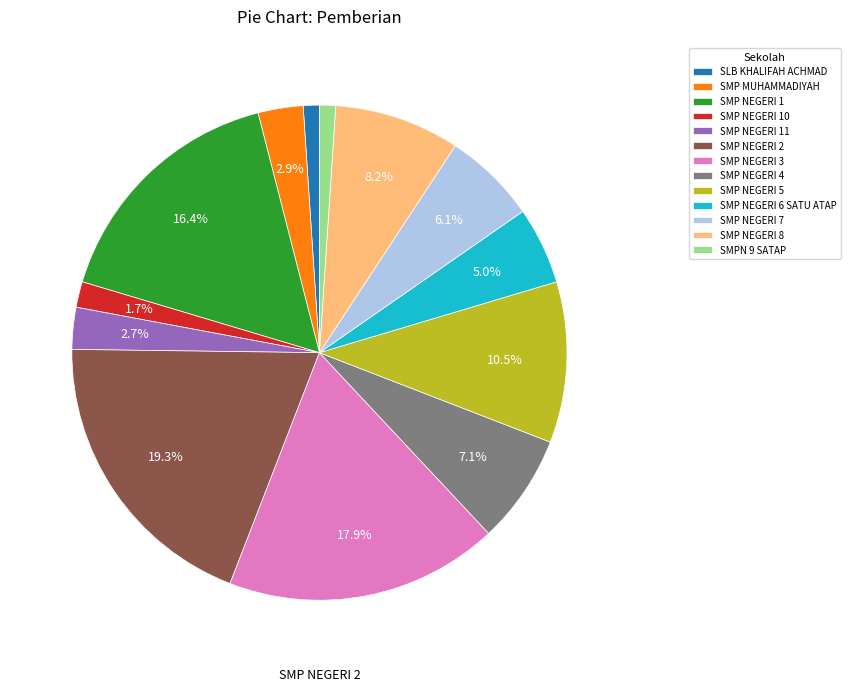

To the nearest percent, what percentage of the pie is SMP NEGERI 11?

3%